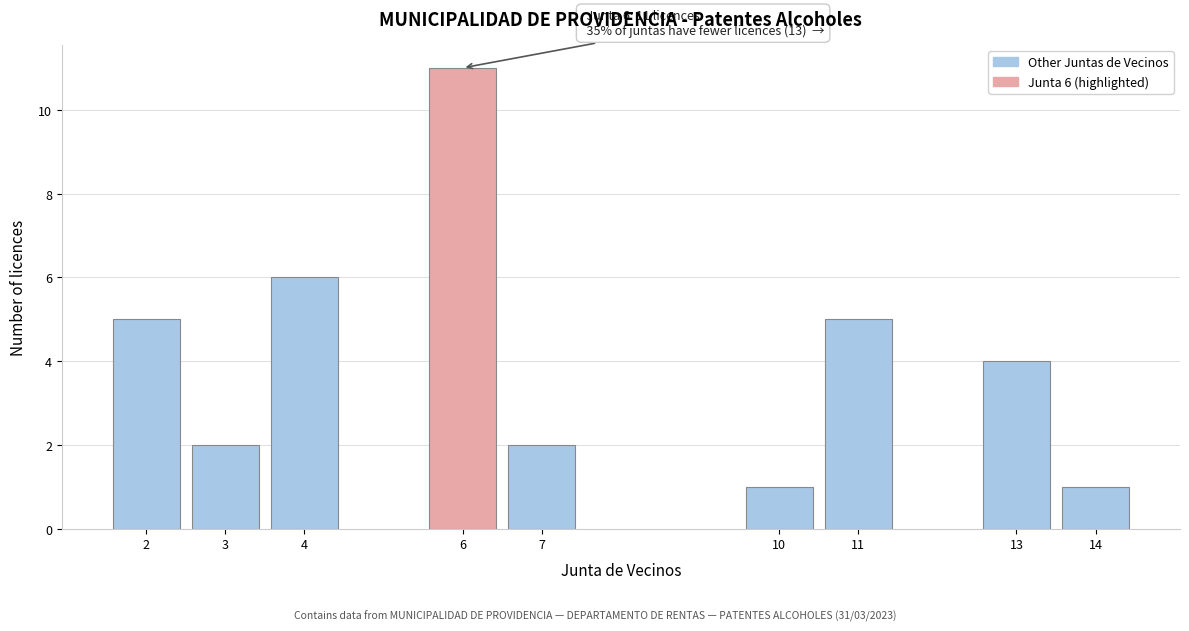

Reading left to right, extract all data points from this chart.

5	2	6	11	2	1	5	4	1